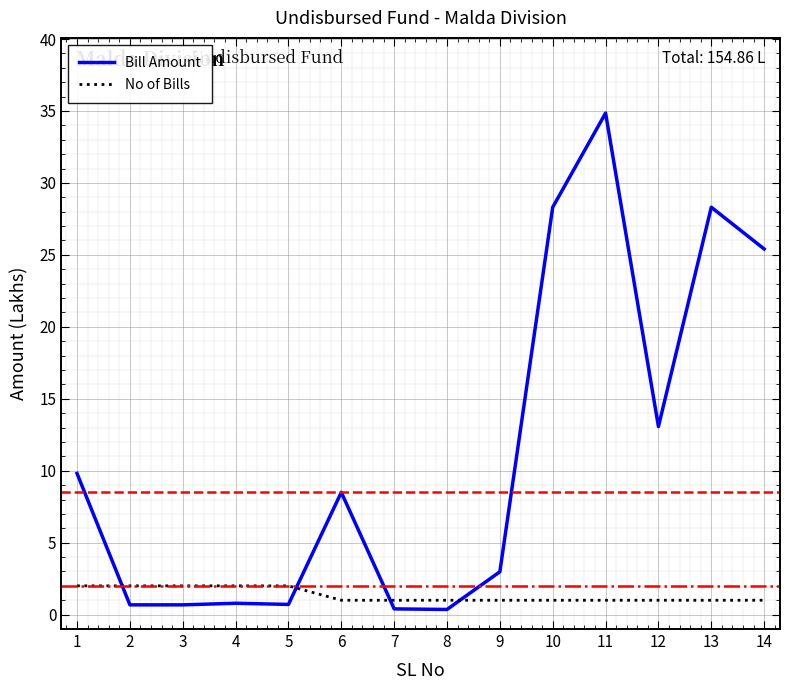

Rank the series by their maximum value, from lowest to highest.

No of Bills, Bill Amount